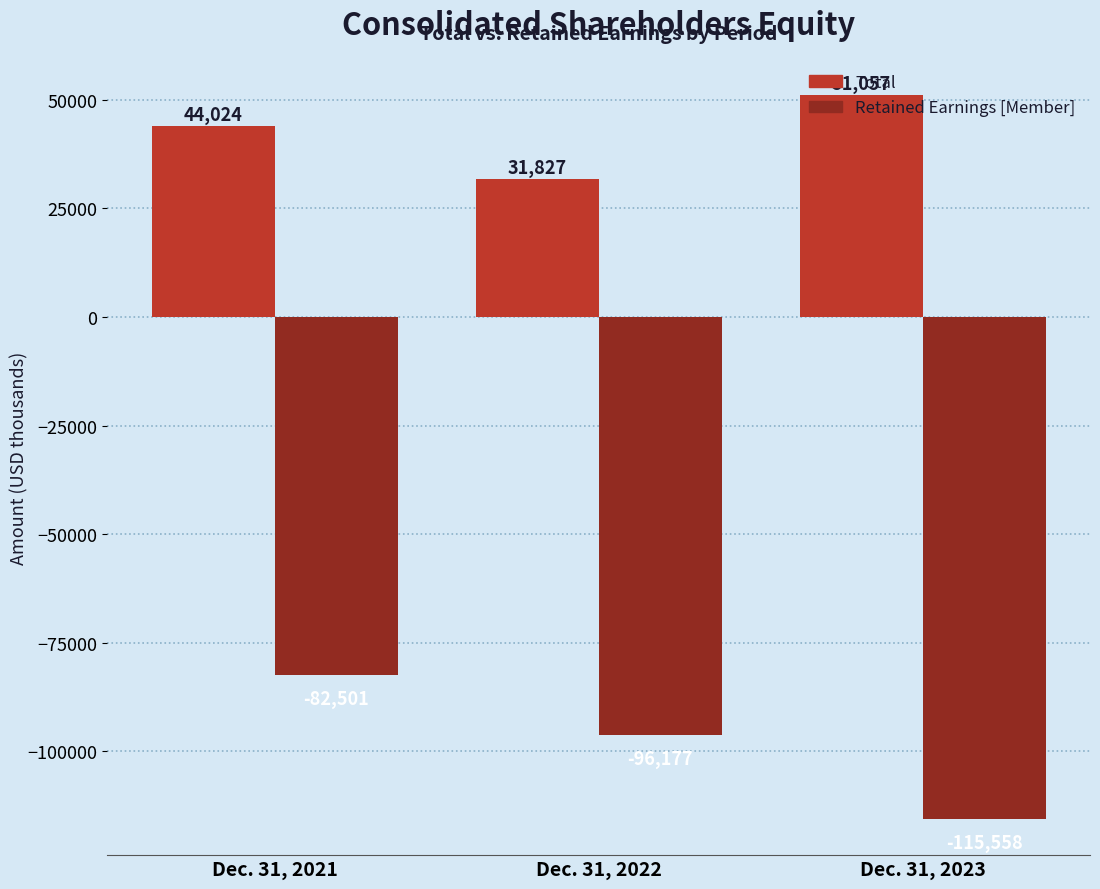

Read the Total value at Dec. 31, 2023, to the nearest 100.

51100